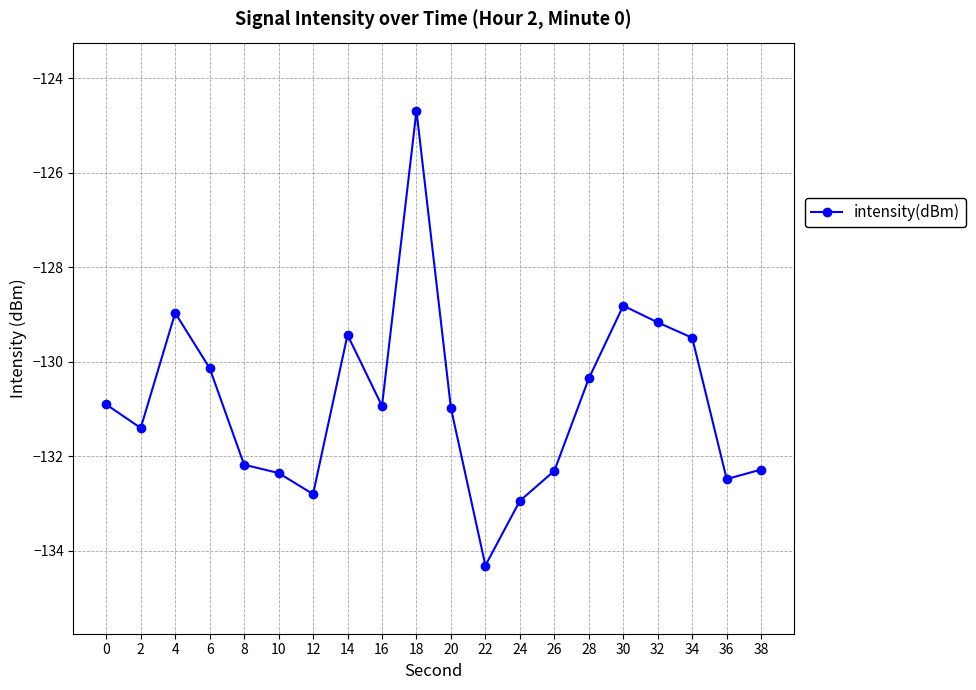

What is the difference between the maximum and second lowest values?

8.2